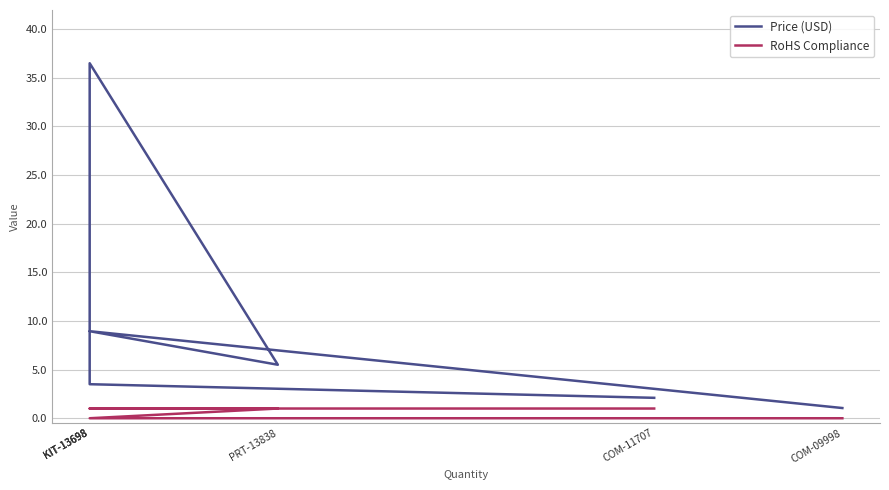

Where is RoHS Compliance nearest to the value 0?

KIT-13698